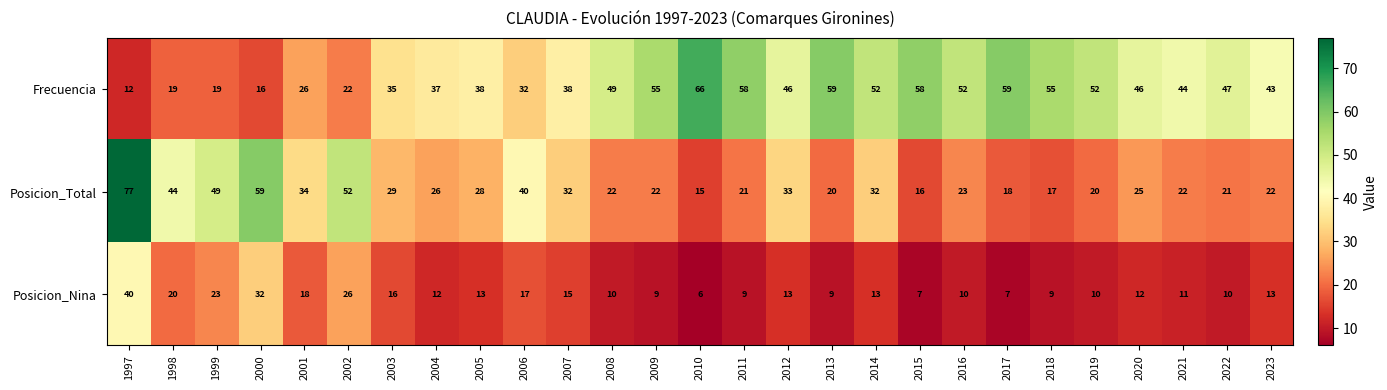

What is the spread (max minus min) of values at 2001?

16